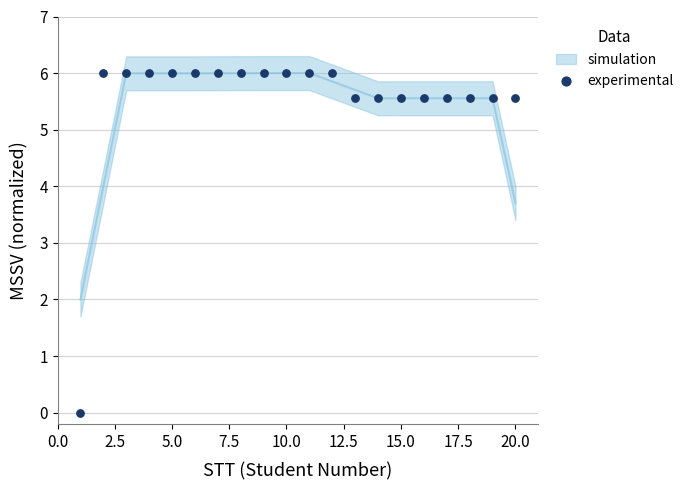

What is the range of X values (max minus min)?

19.0